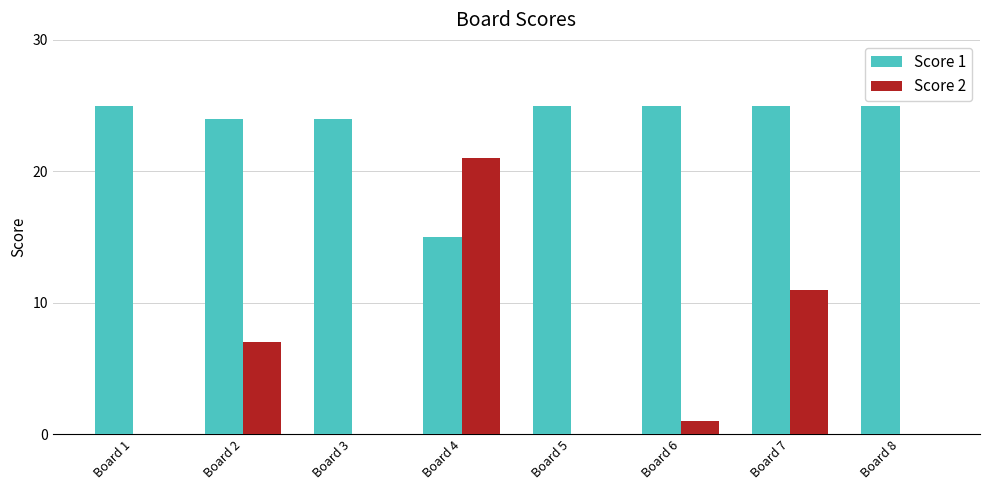

What is the maximum value for Score 2?

21